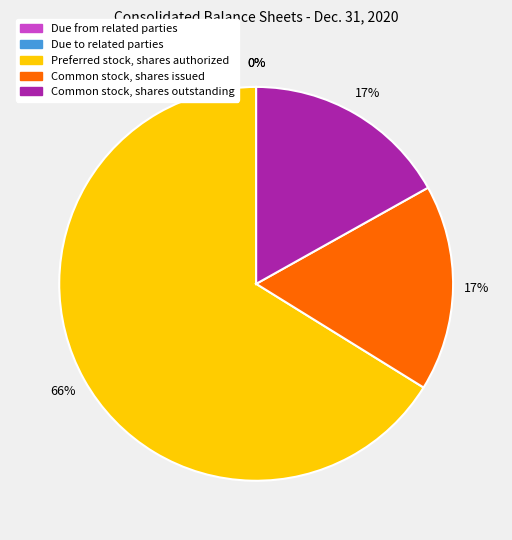

The Preferred stock, shares authorized slice represents 66% of the pie. True or false?

True